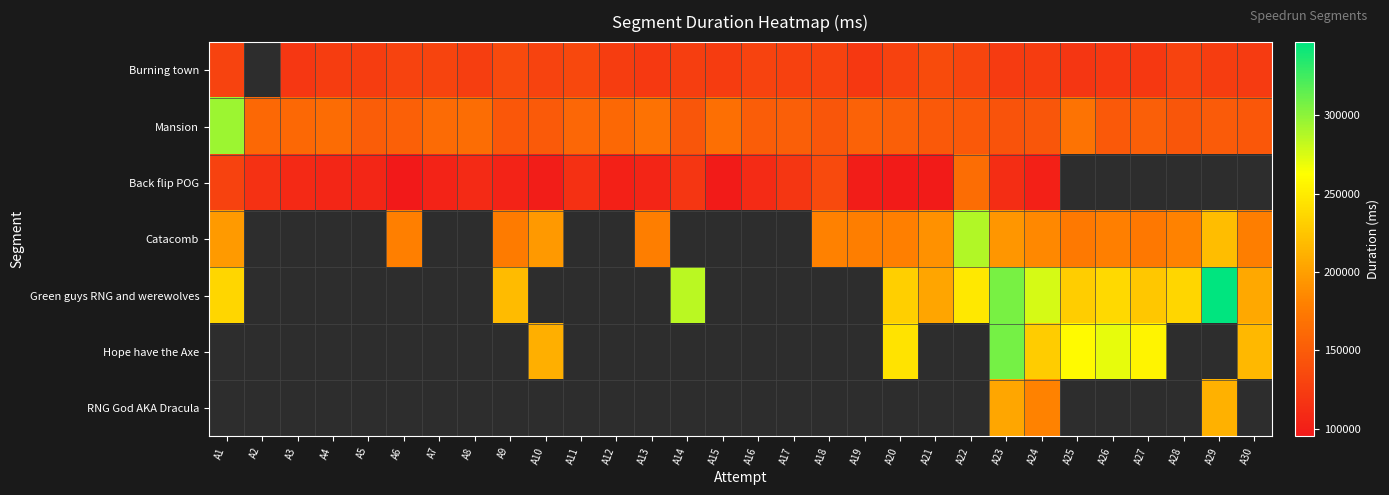

Between A4 and A25, which is larger?

A4